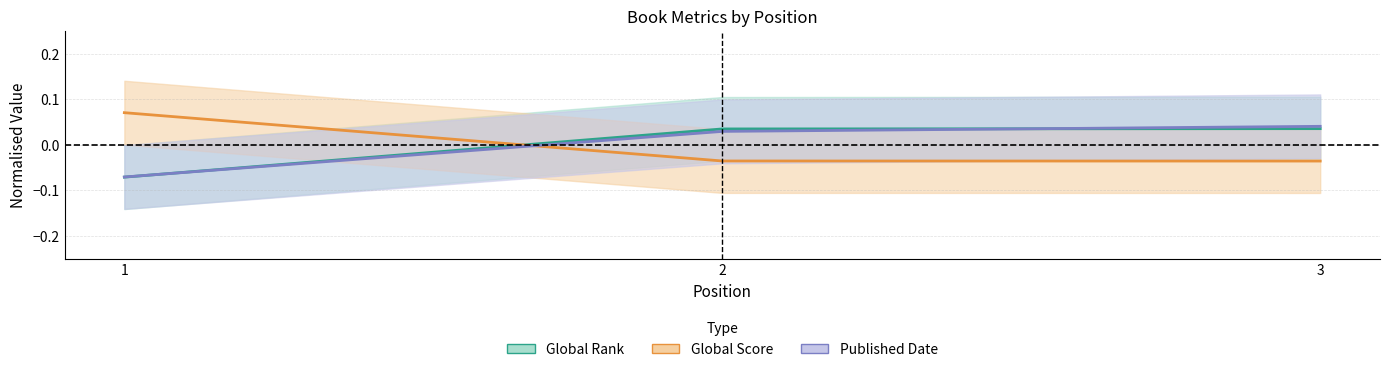

What is the difference between the Published Date values at 1 and 3?

0.1